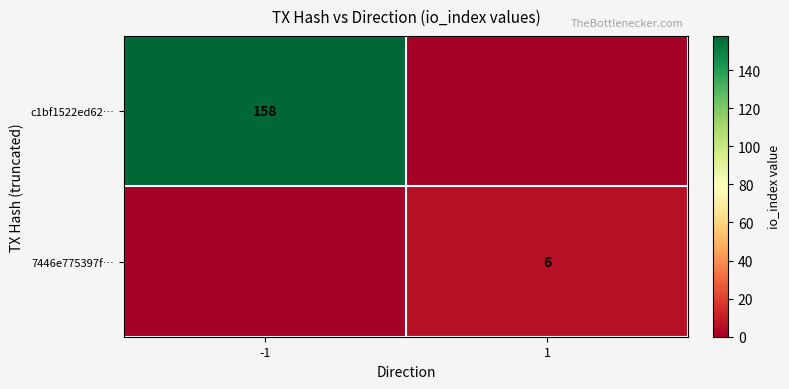

Is it true that c1bf1522ed62… equals 210 at -1?

False